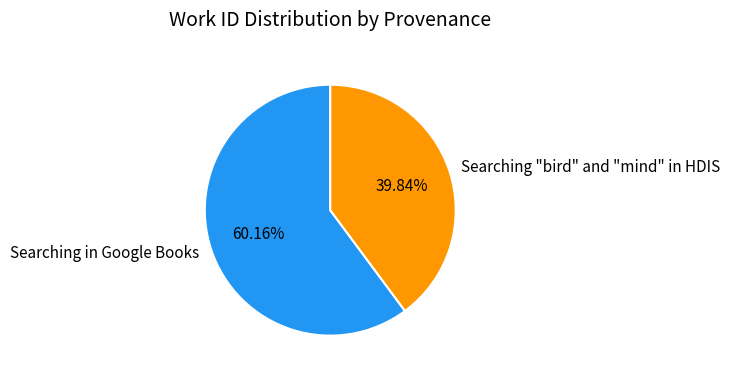

To the nearest percent, what percentage of the pie is Searching "bird" and "mind" in HDIS?

40%